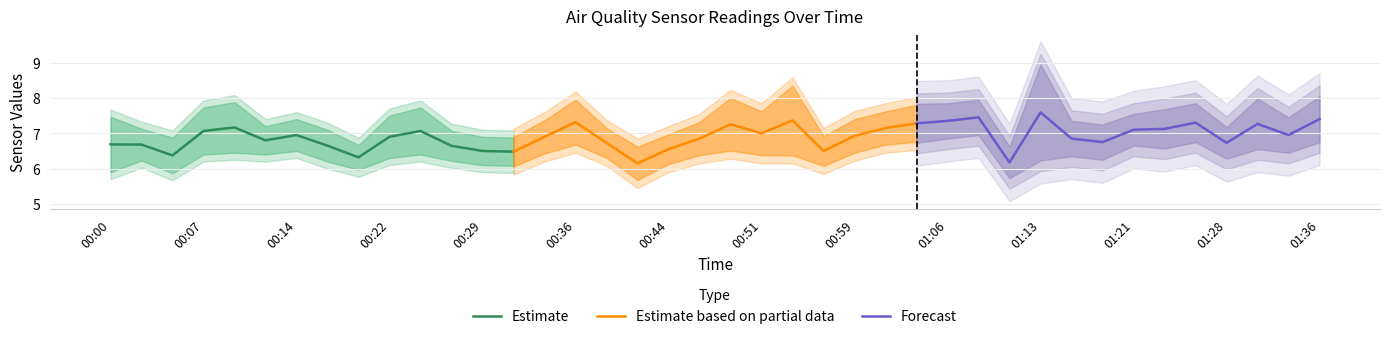

Rank the series by their maximum value, from lowest to highest.

Estimate, Estimate based on partial data, Forecast